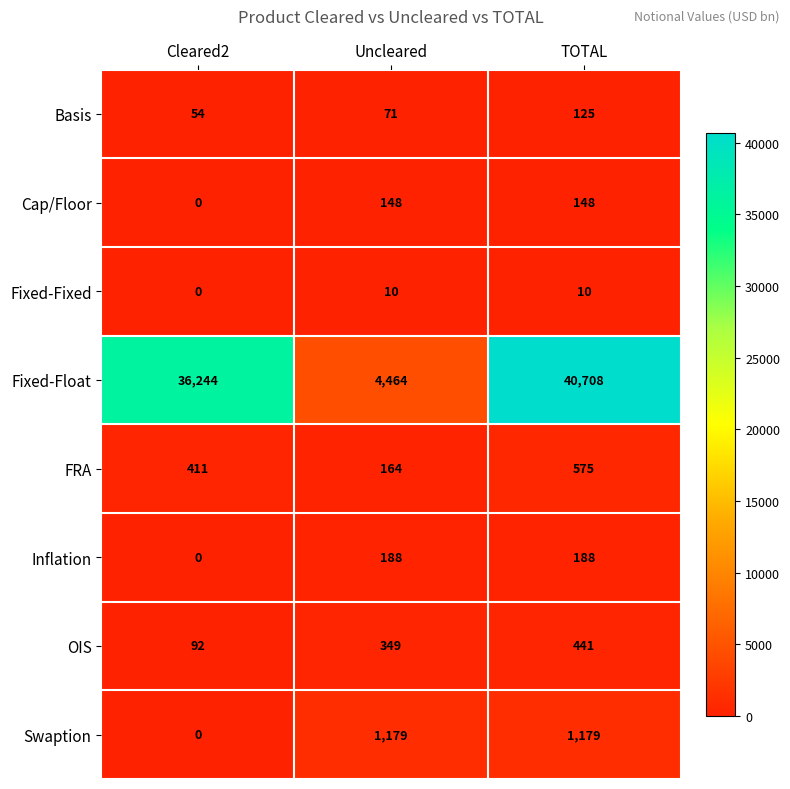

True or false: Fixed-Fixed has a value of 4 at Cleared2.

False